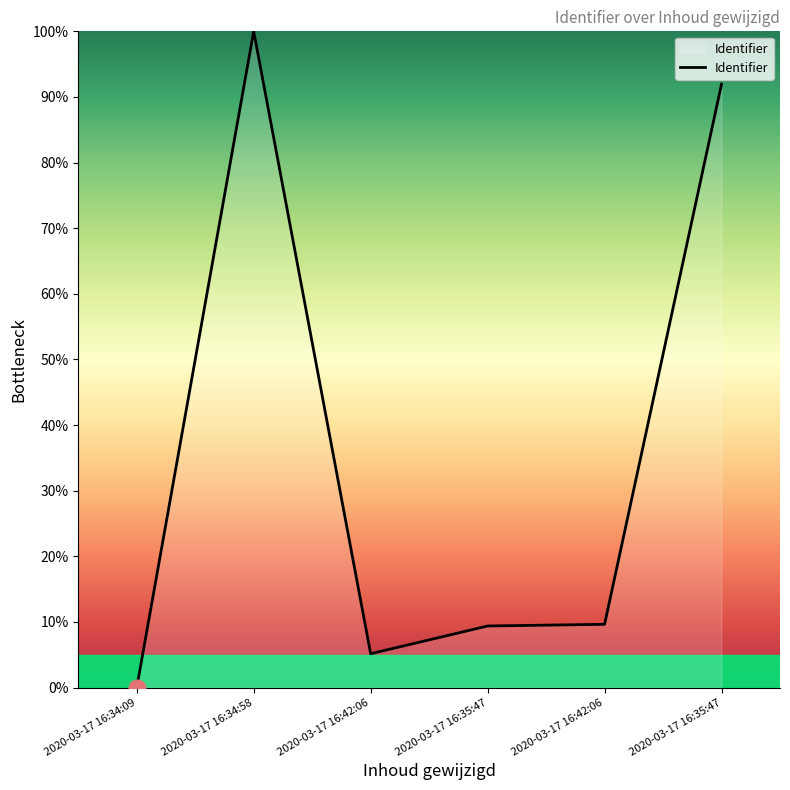

Does the chart display data point markers on the line(s)?

No